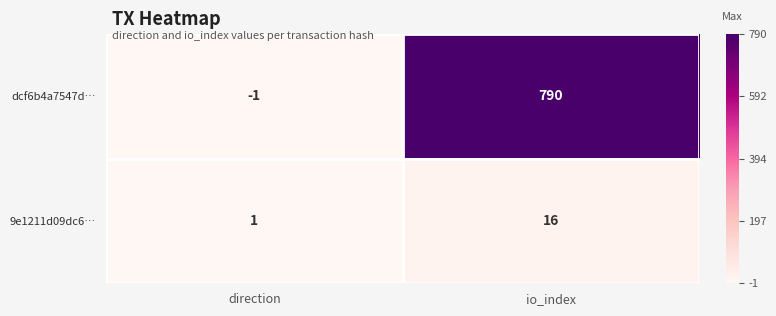

Is it true that 9e1211d09dc6… equals 1 at direction?

True